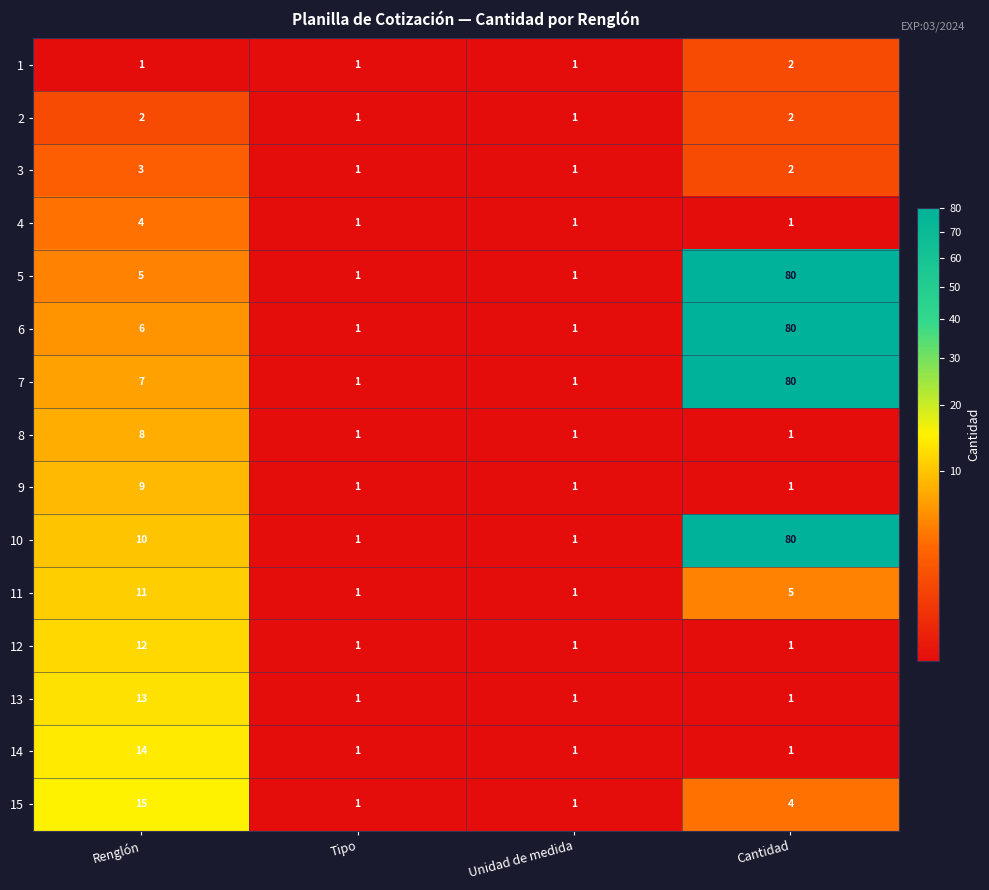

What is the total value across all series at Tipo?

15